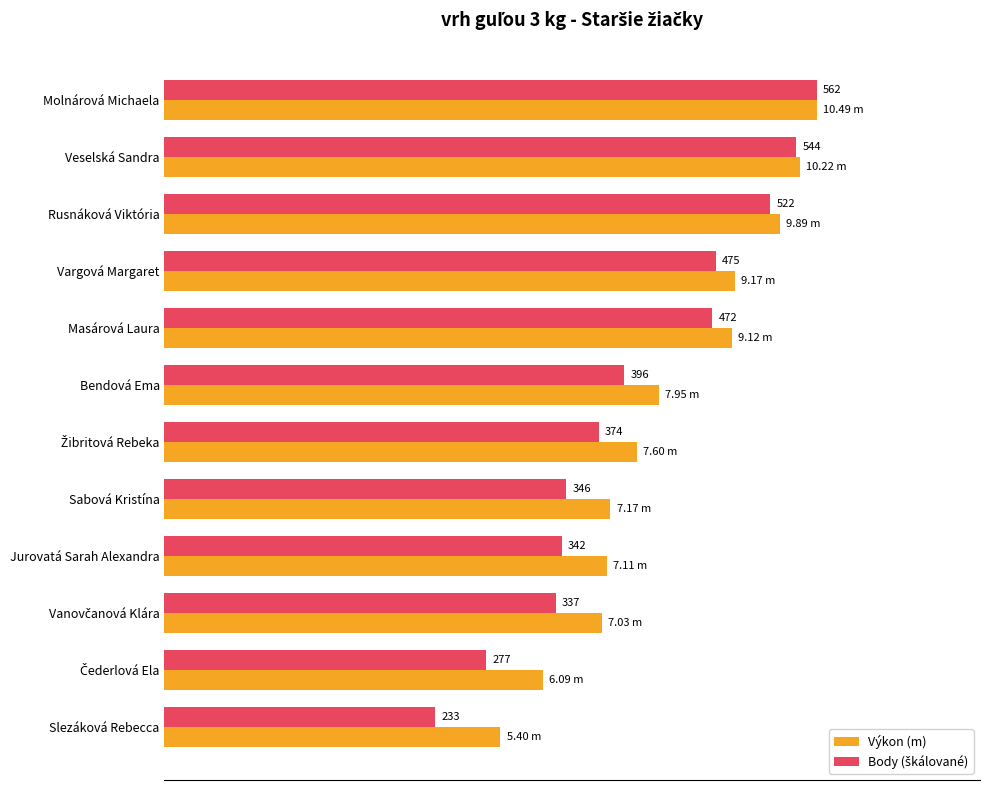

What are all the series names shown in the legend?

Výkon (m), Body (škálované)